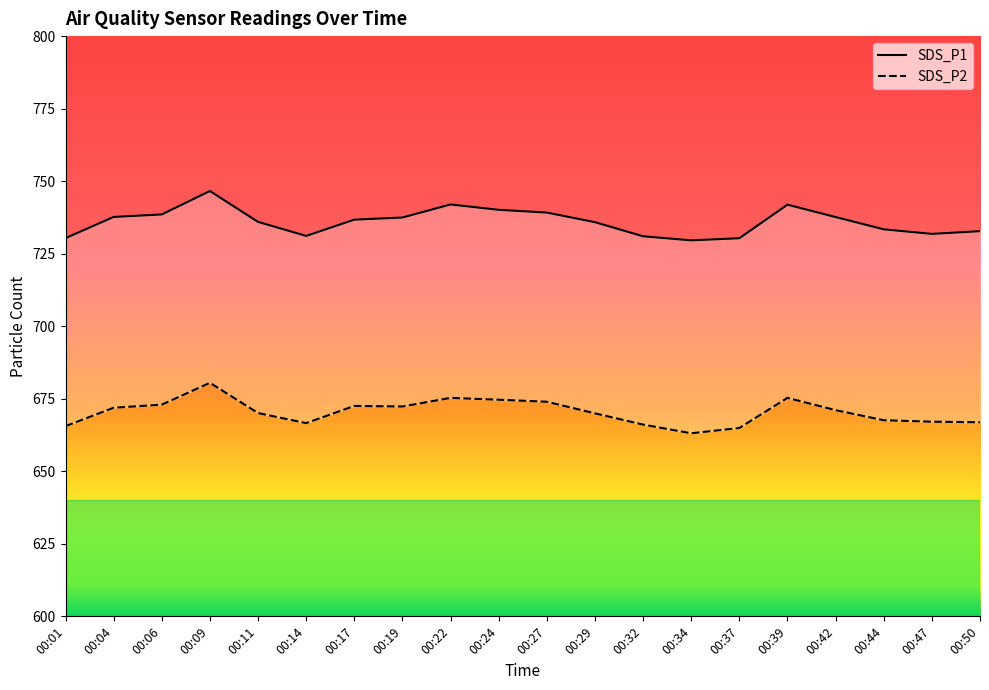

In SDS_P2, how many points are lower than both neighbors (excluding endpoints)?

3